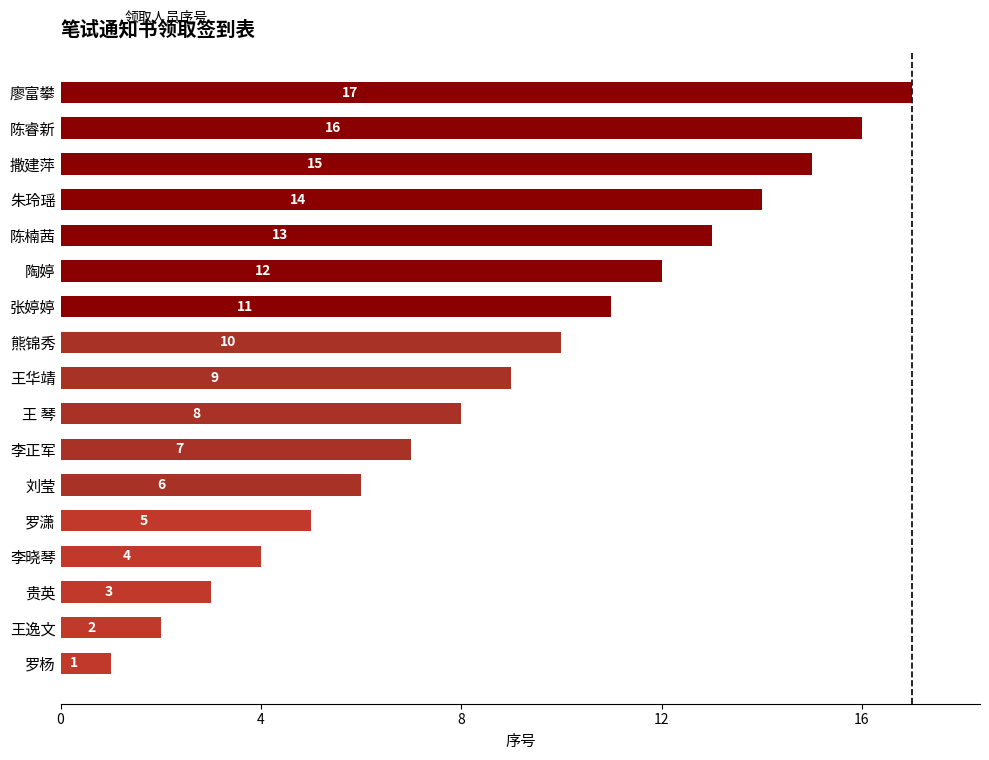

How many values are below 9?

8